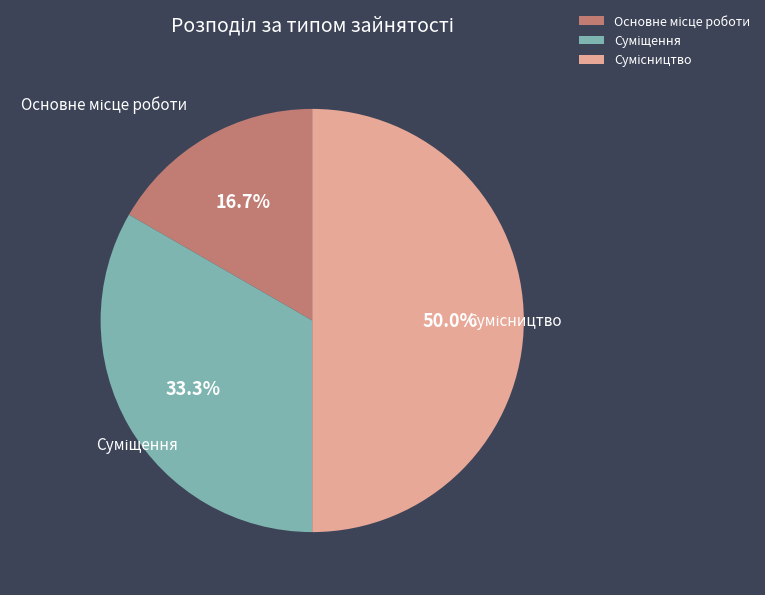

How many segments does this pie chart have?

3